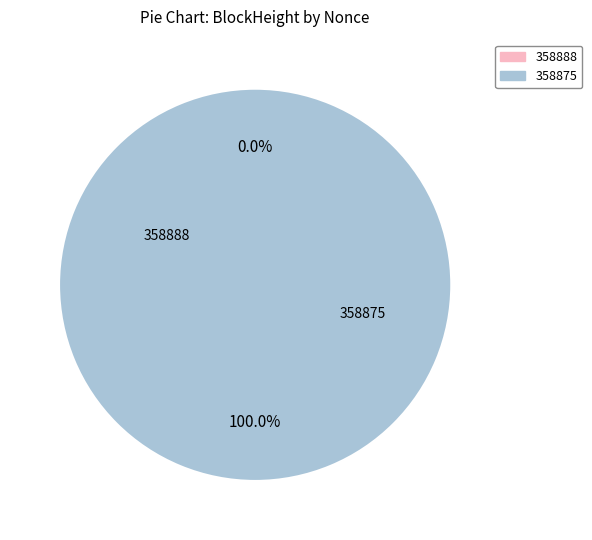

What percentage do 358875 and 358888 together represent?

100.0%